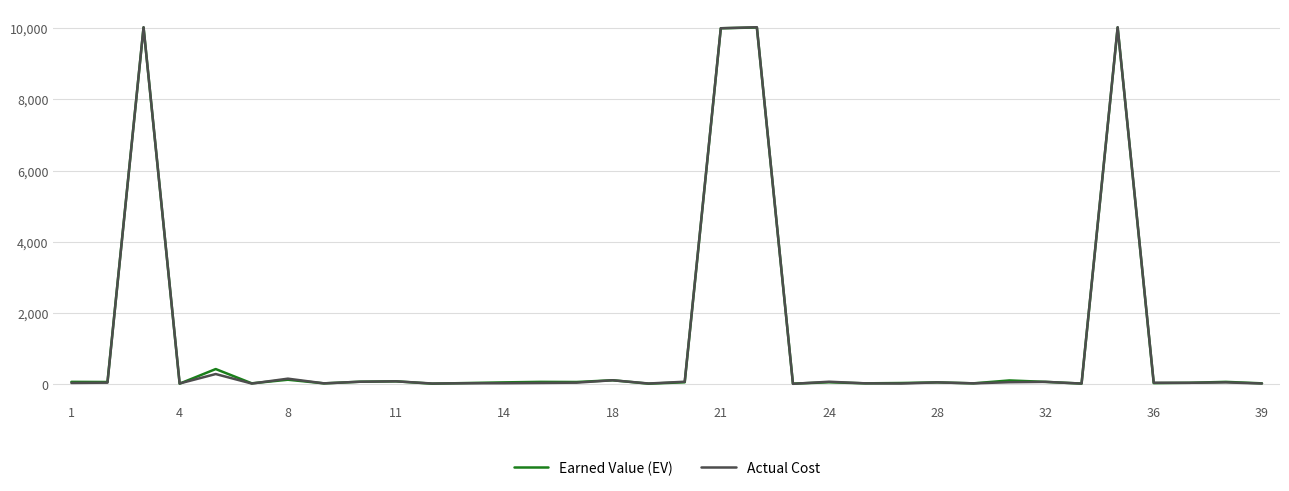

What is the greatest value displayed?

10028.8